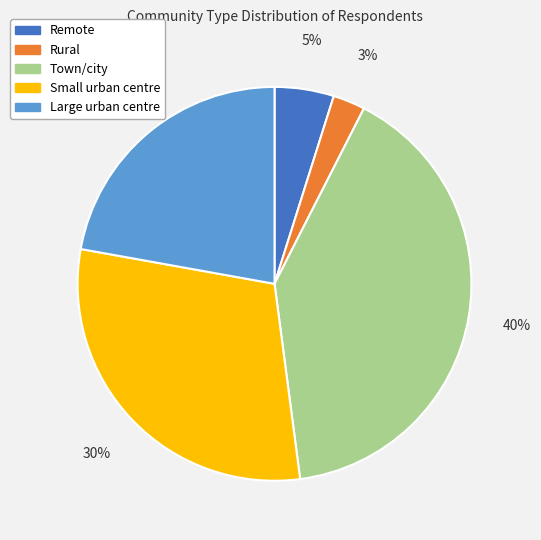

What is the smallest slice in the pie chart?

Rural